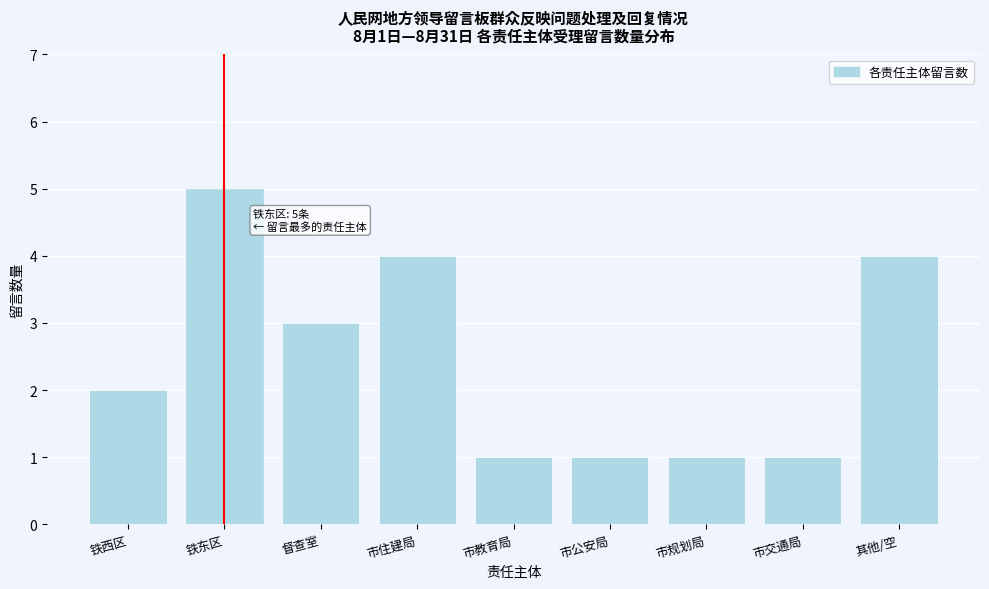

Reading left to right, extract all data points from this chart.

铁西区=2	铁东区=5	督查室=3	市住建局=4	市教育局=1	市公安局=1	市规划局=1	市交通局=1	其他/空=4